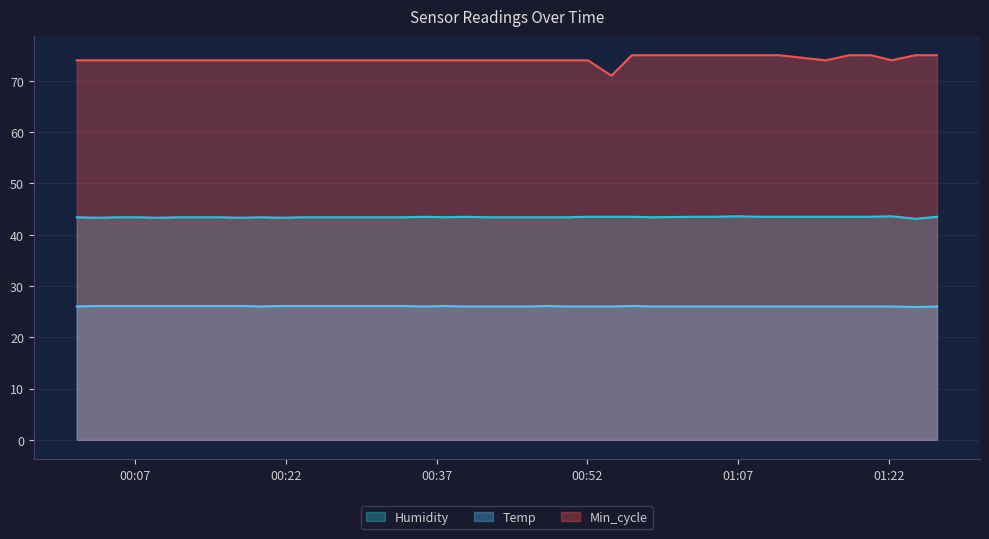

What is the value of the Min_cycle point at the 29th from the left?

75.0